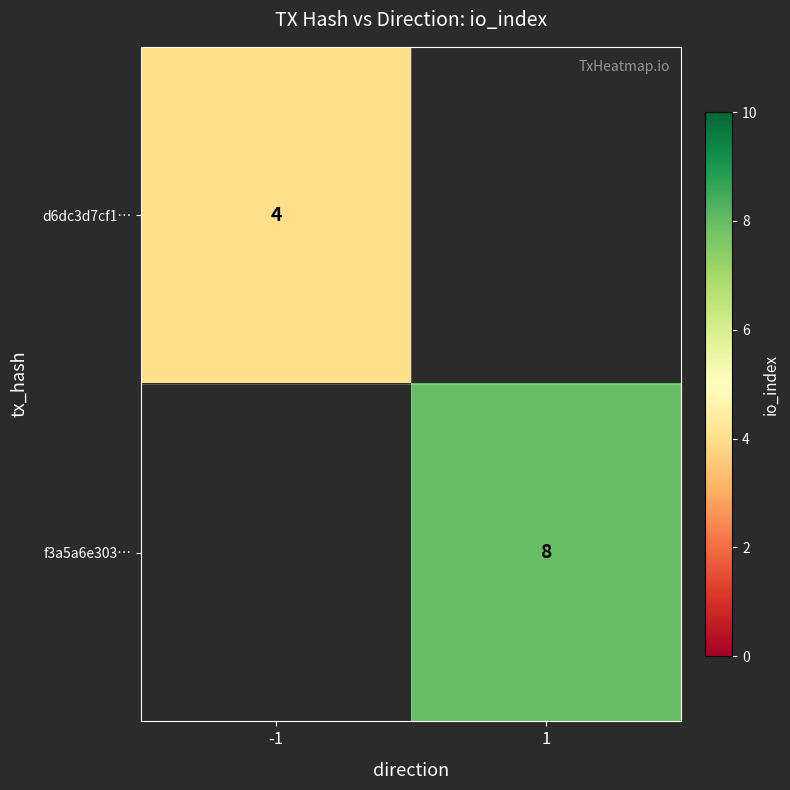

Is the value of d6dc3d7cf1… at -1 greater than the value of f3a5a6e303… at 1?

No